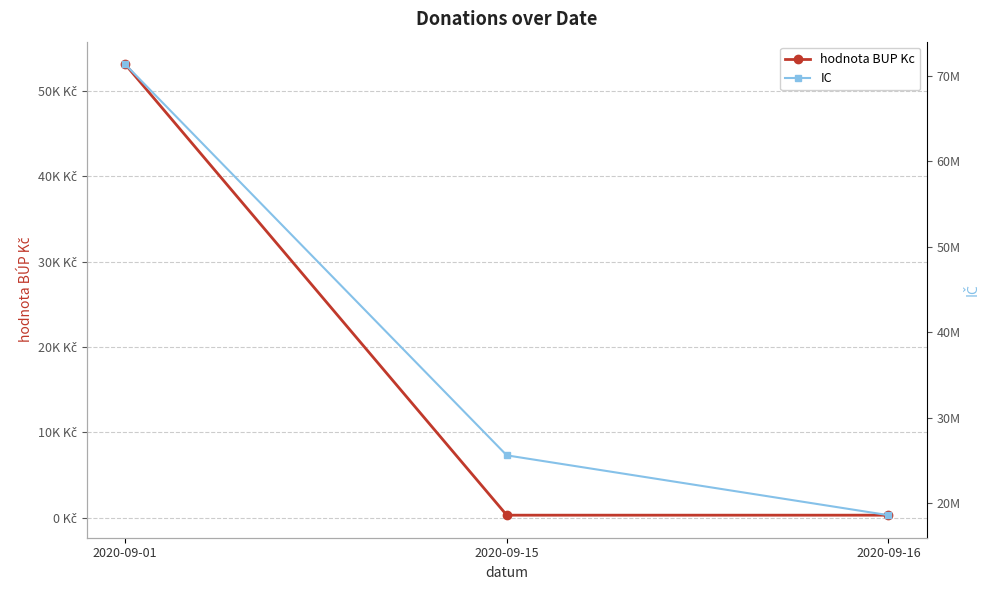

At 2020-09-01, list the series in order from largest to smallest.

IC, hodnota BUP Kc